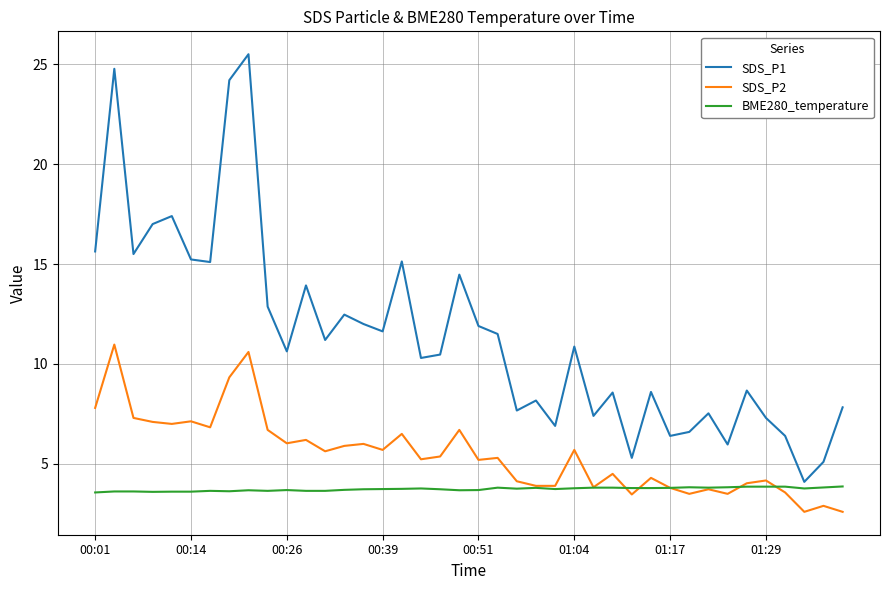

Which series has the largest total across all categories?

SDS_P1